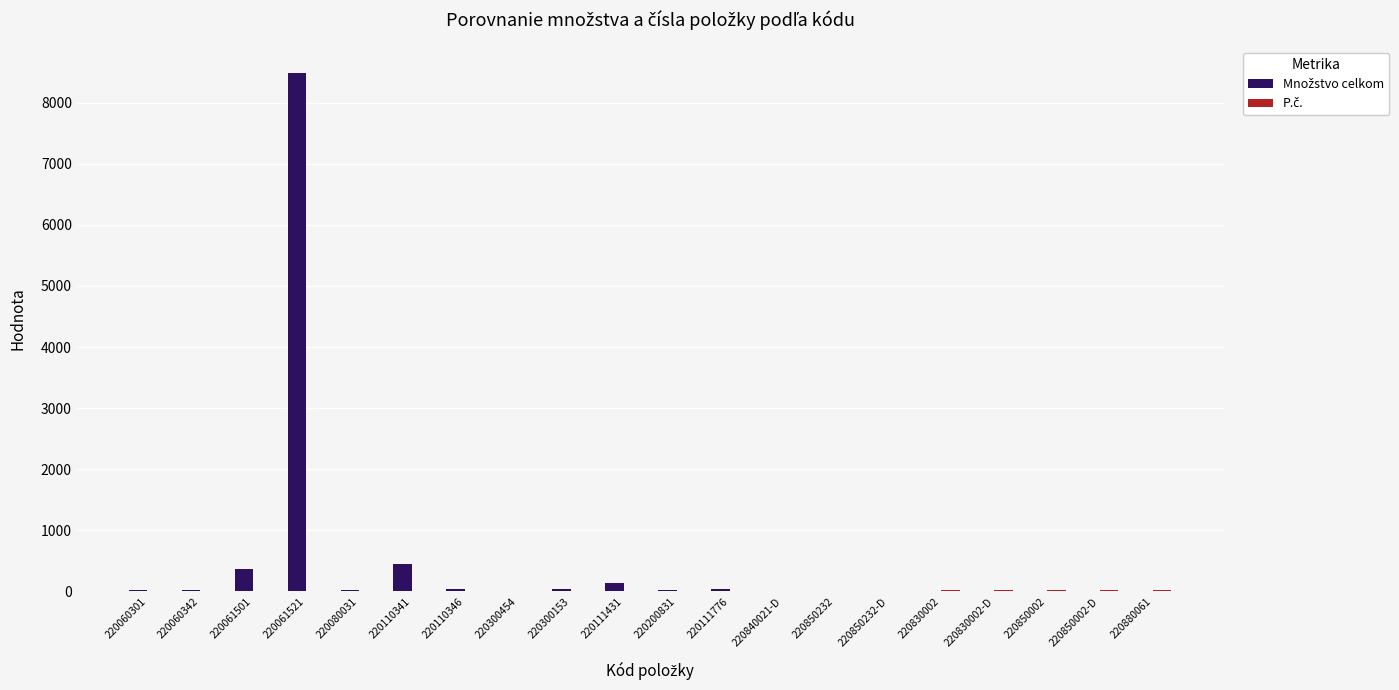

At which category is the sum across all series the highest?

220061521